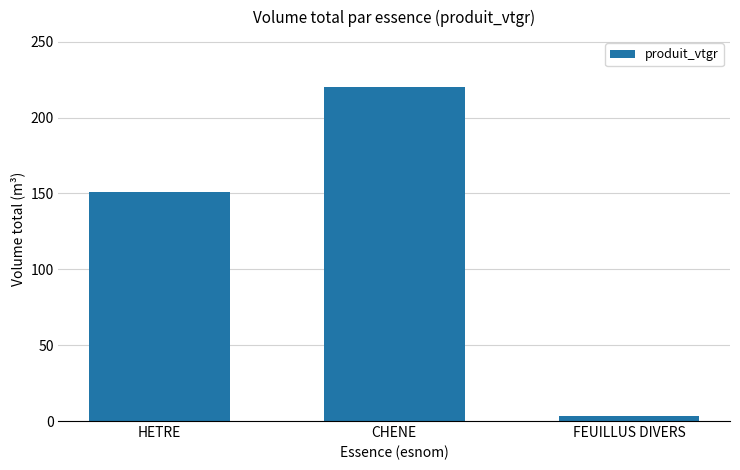

Are the bars horizontal?

No